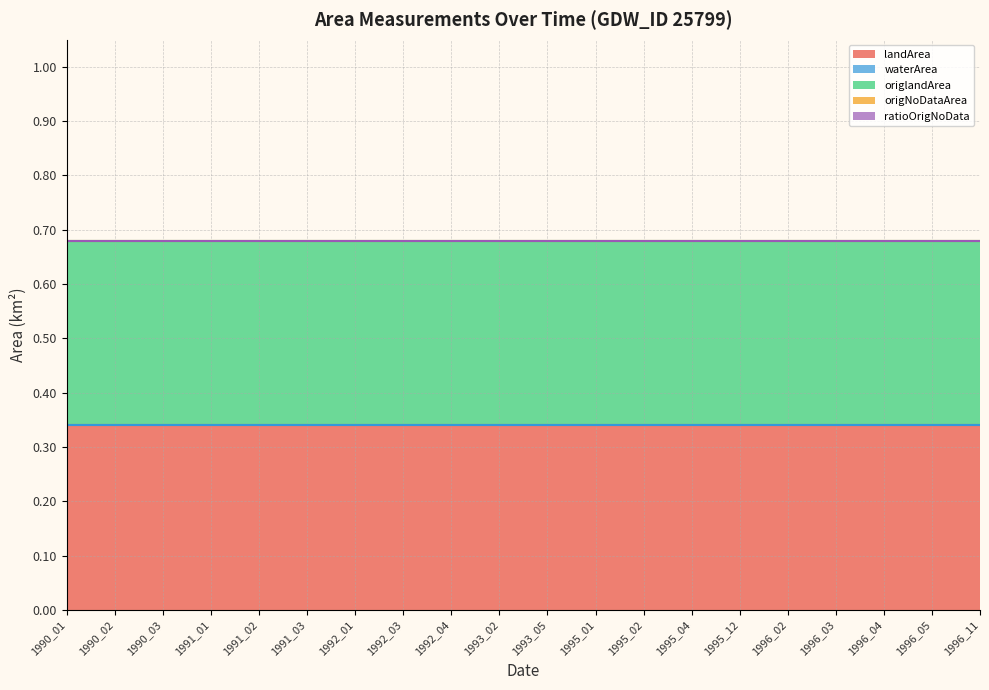

What are all the series names shown in the legend?

landArea, waterArea, origlandArea, origNoDataArea, ratioOrigNoData